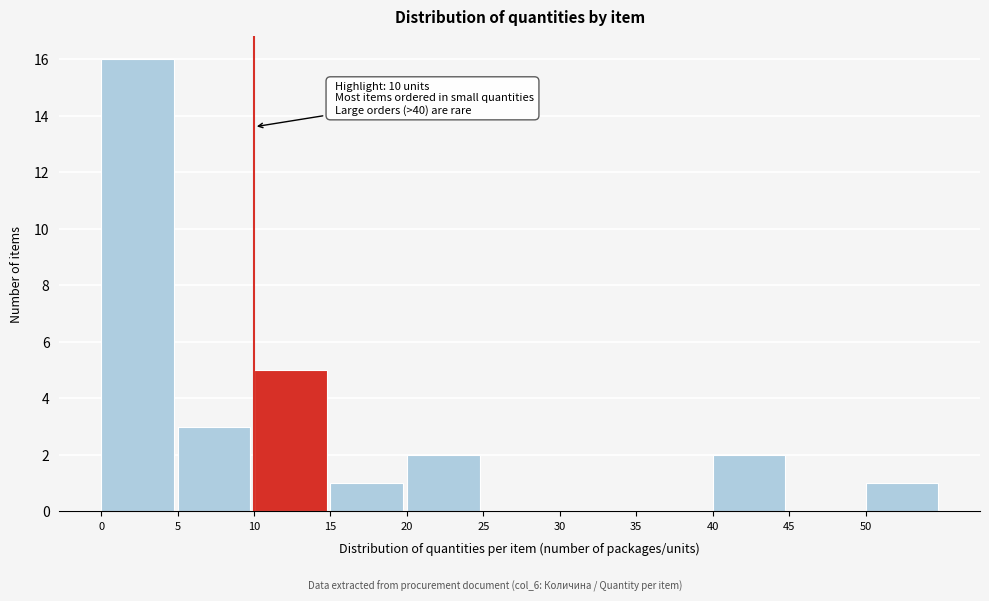

Which range on the x-axis has the tallest bar?

0 to 5